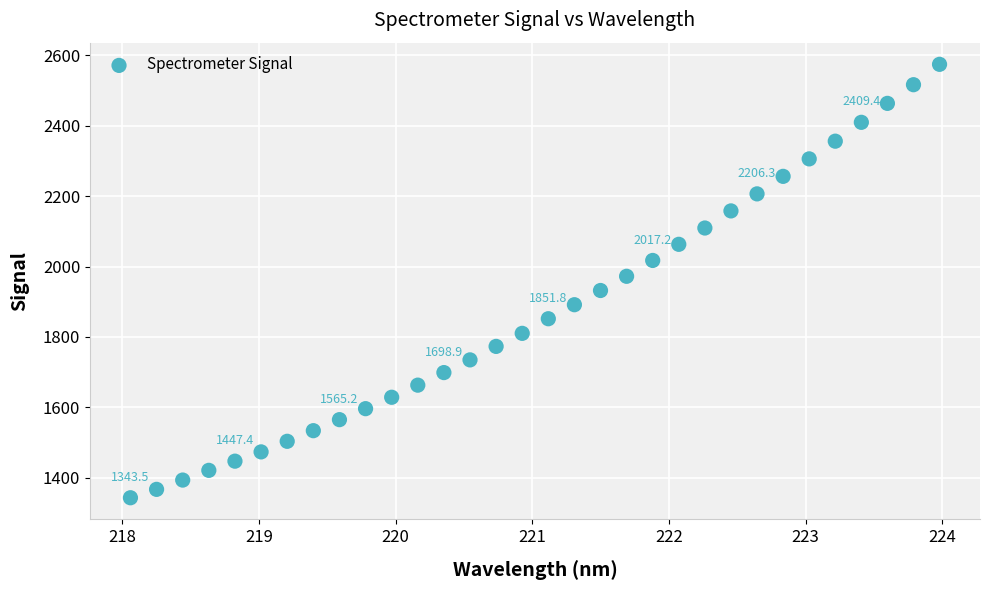

What is the range of X values (max minus min)?

5.9